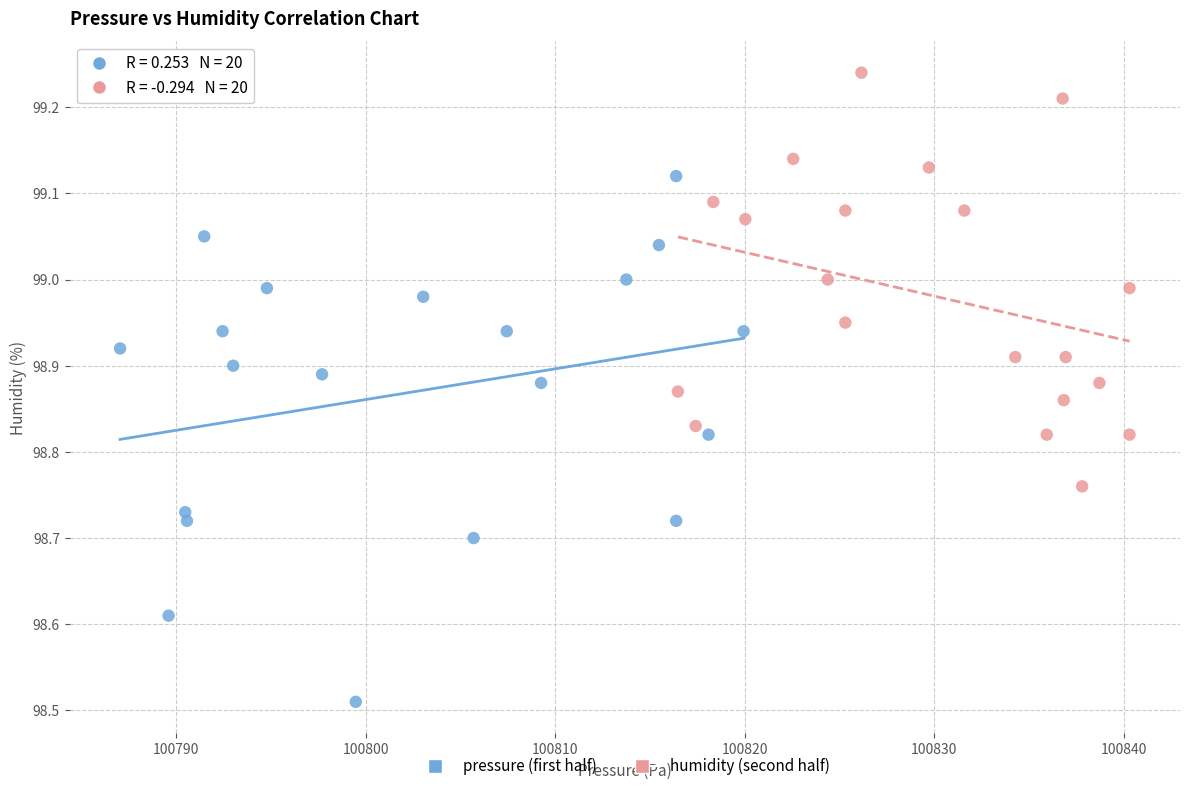

What are all the series names shown in the legend?

pressure (first half), humidity (second half)